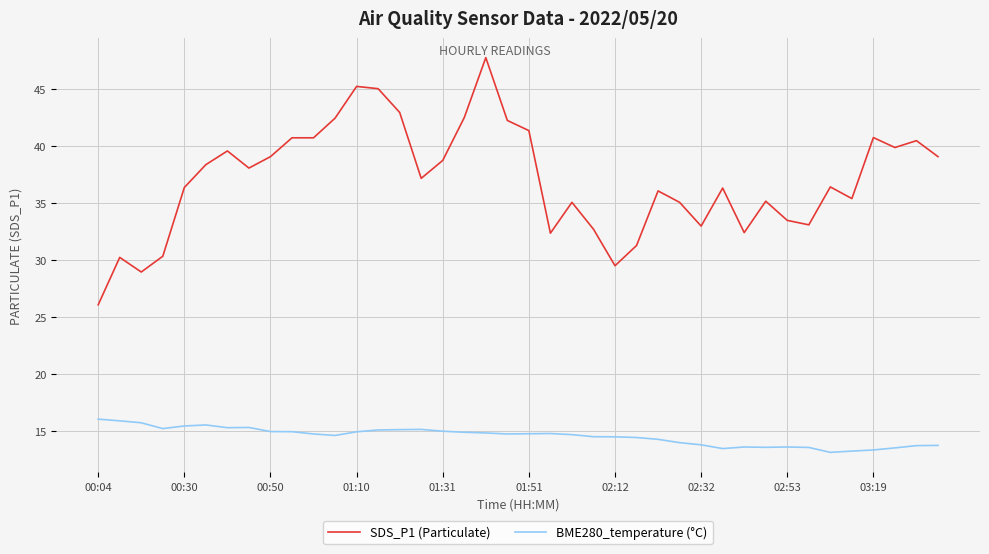

Which series has the largest range (max minus min)?

SDS_P1 (Particulate)